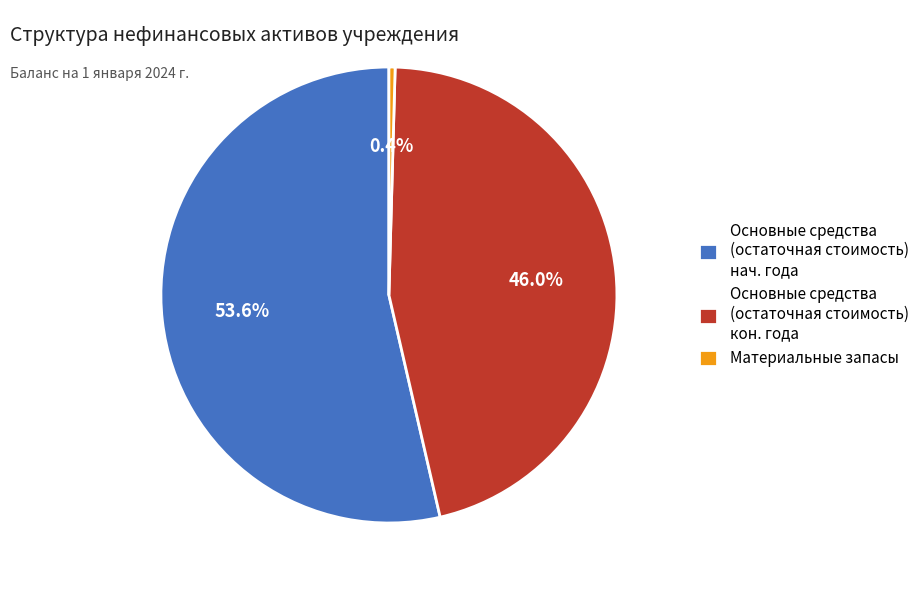

Which slice represents more than half of the pie?

Основные средства (остаточная стоимость) нач. года